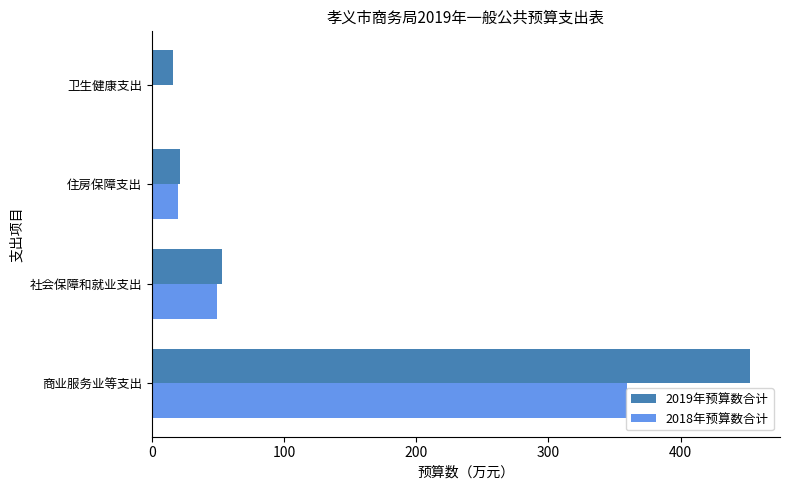

What is the sum of the 2018年预算数合计 values at 商业服务业等支出 and 社会保障和就业支出?

409.0